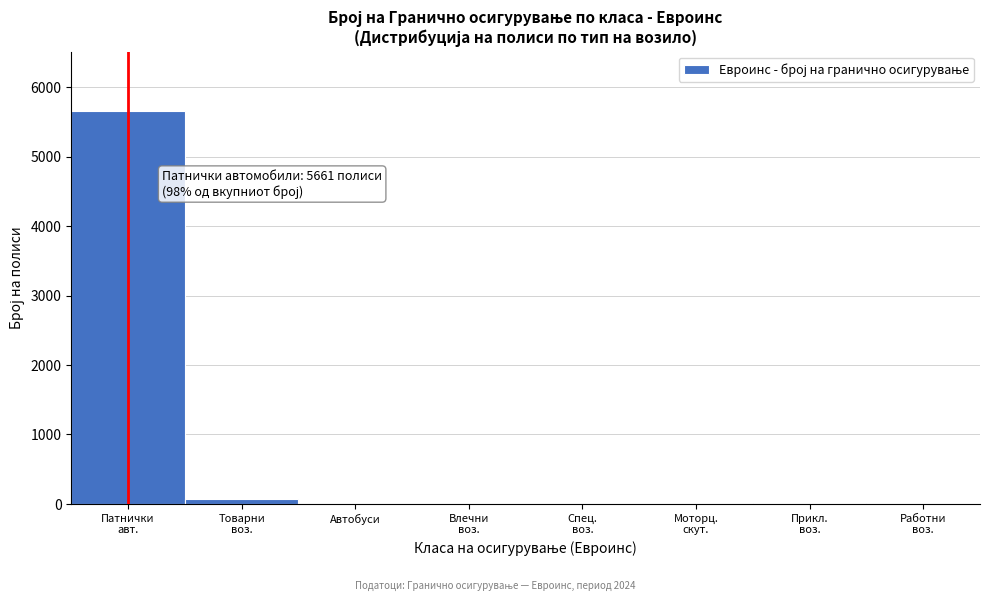

What is the greatest value displayed?

5661